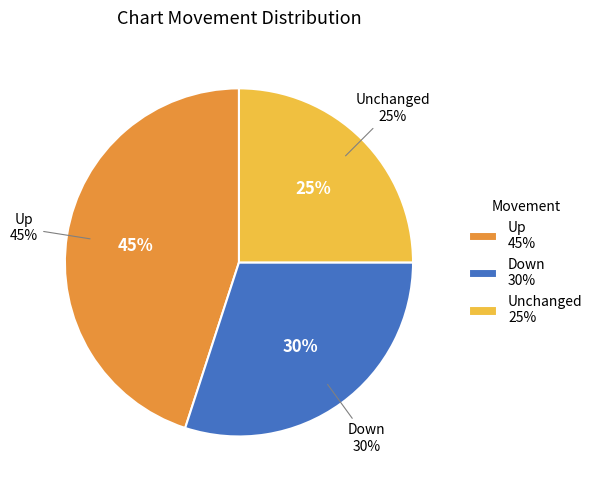

Is it true that up is 54% of the pie?

False